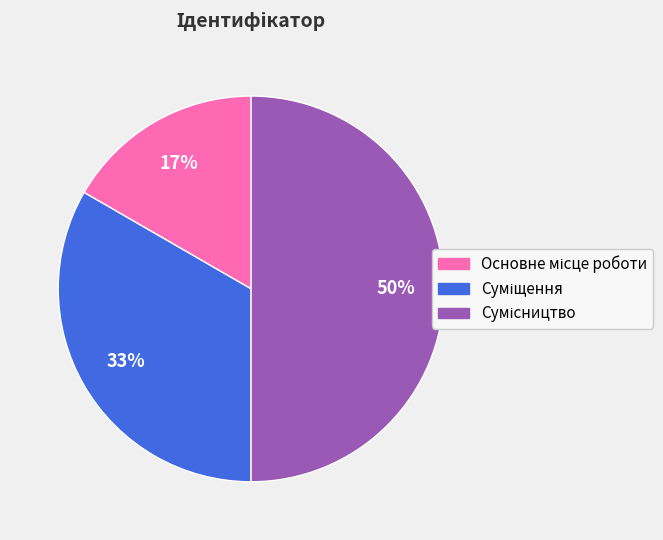

To the nearest percent, what is the average slice percentage?

33%